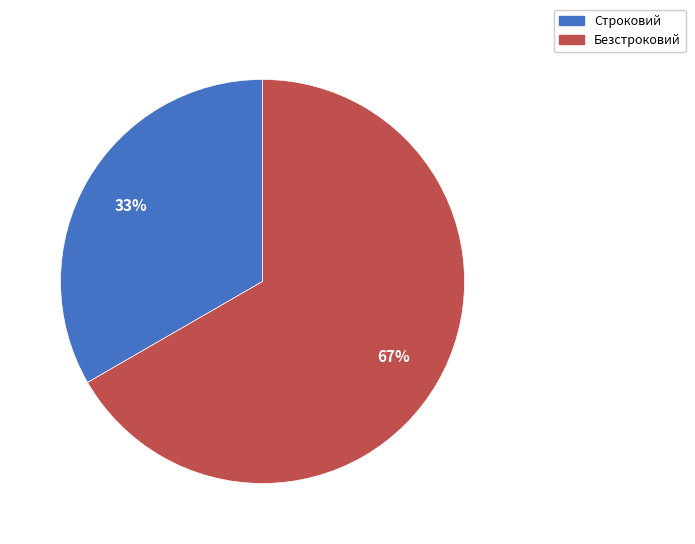

Count the number of slices in the pie.

2